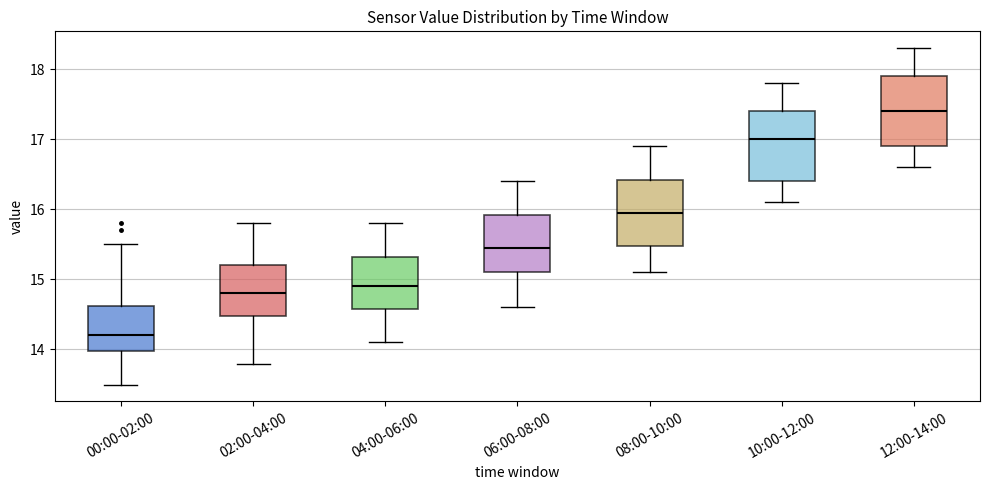

Reading left to right, transcribe this box plot: for each box, give where its median line is, the range the box spans, and where its two whiskers end, as read against the y-axis. The values are not printed on the chart, so give them approximately, as read against the axis.

00:00-02:00: median 14.2, box 14.0 to 14.6, whiskers 13.5 to 15.5
02:00-04:00: median 14.8, box 14.5 to 15.2, whiskers 13.8 to 15.8
04:00-06:00: median 14.9, box 14.6 to 15.3, whiskers 14.1 to 15.8
06:00-08:00: median 15.5, box 15.1 to 15.9, whiskers 14.6 to 16.4
08:00-10:00: median 16.0, box 15.5 to 16.4, whiskers 15.1 to 16.9
10:00-12:00: median 17.0, box 16.4 to 17.4, whiskers 16.1 to 17.8
12:00-14:00: median 17.4, box 16.9 to 17.9, whiskers 16.6 to 18.3